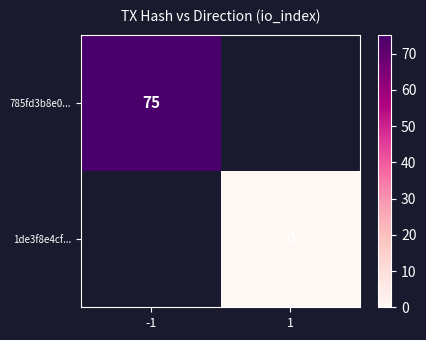

Count the number of data series in this chart.

2